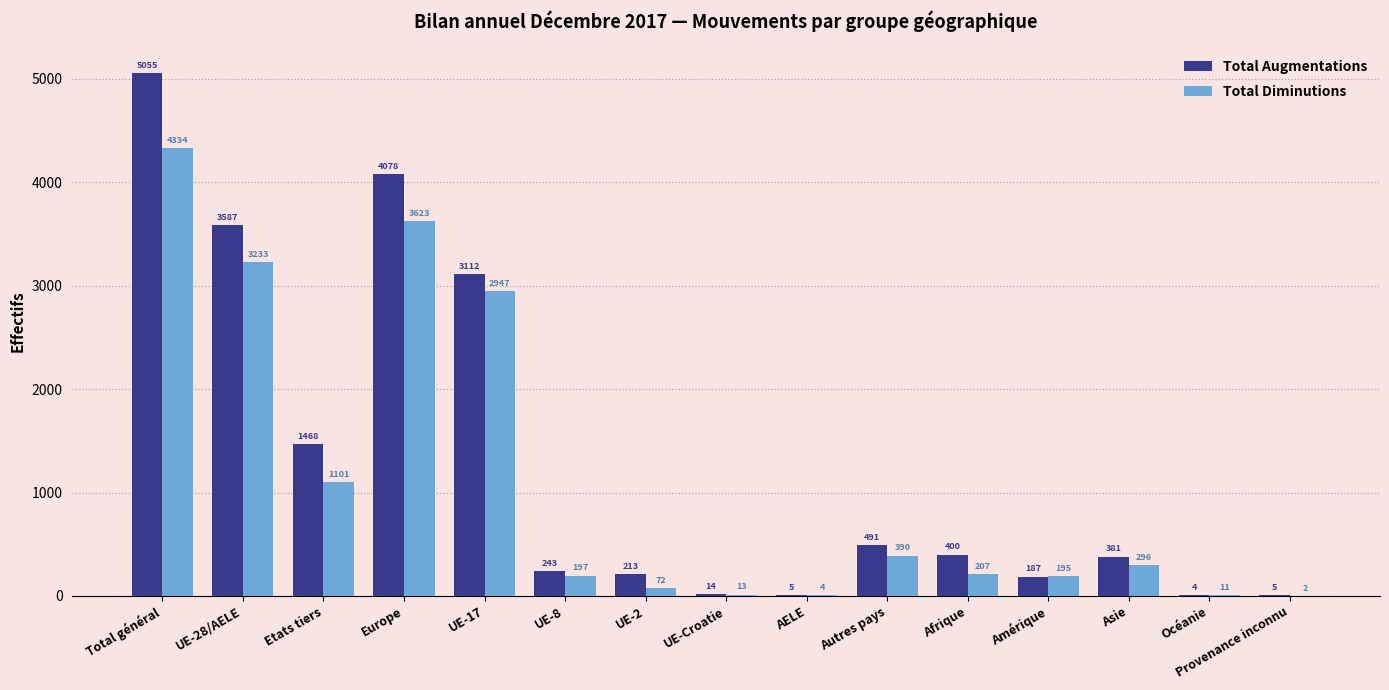

Where is Total Augmentations nearest to the value 2529?

UE-17